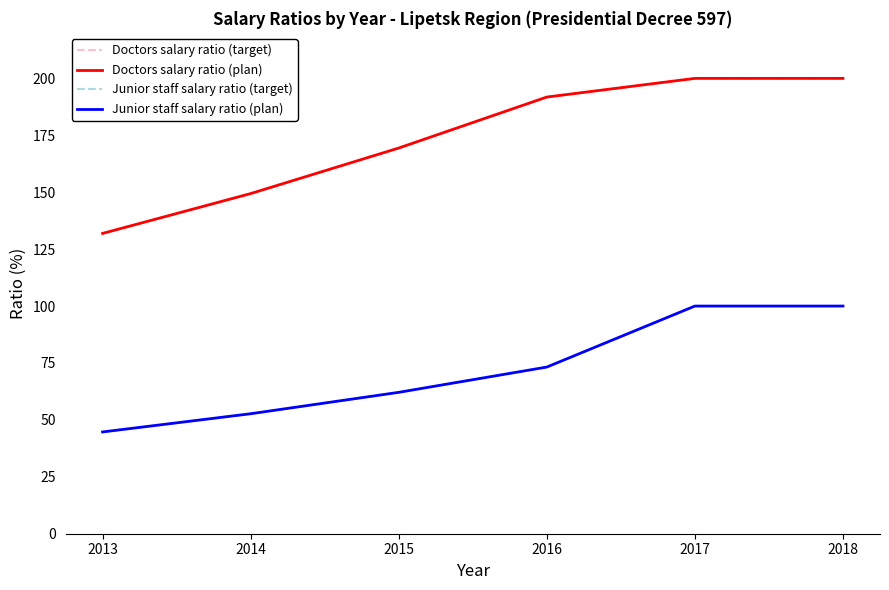

Does the chart display data point markers on the line(s)?

No